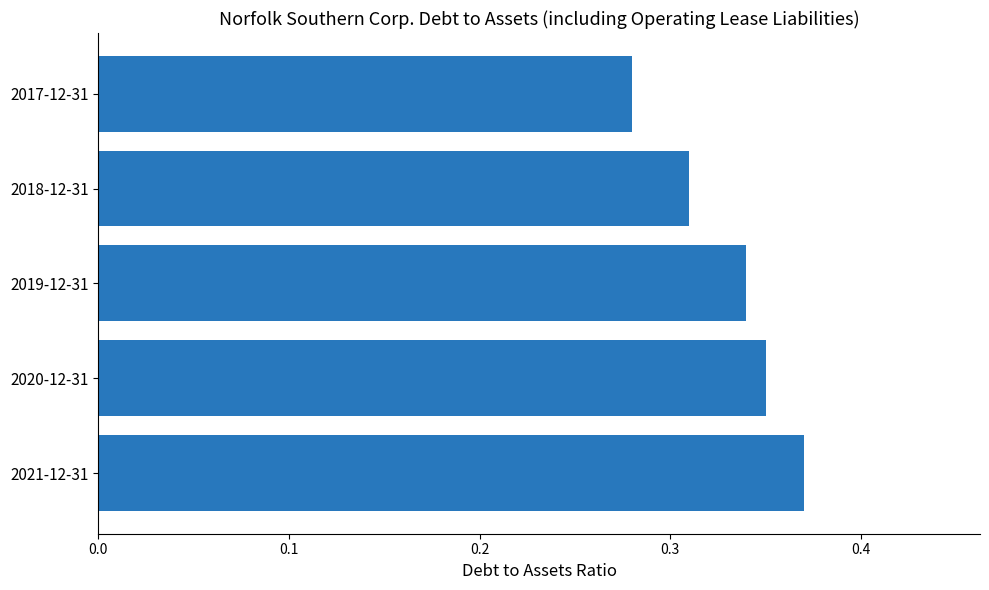

Is it true that the value at 2021-12-31 is 0.6?

False